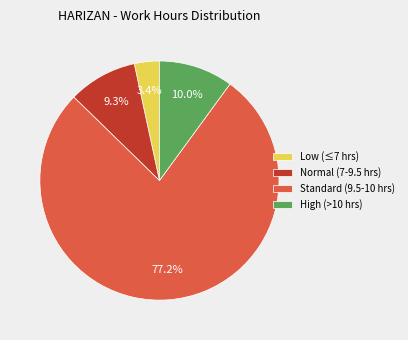

What is the ratio of the value at High (>10 hrs) to the value at Normal (7-9.5 hrs)?

1.1